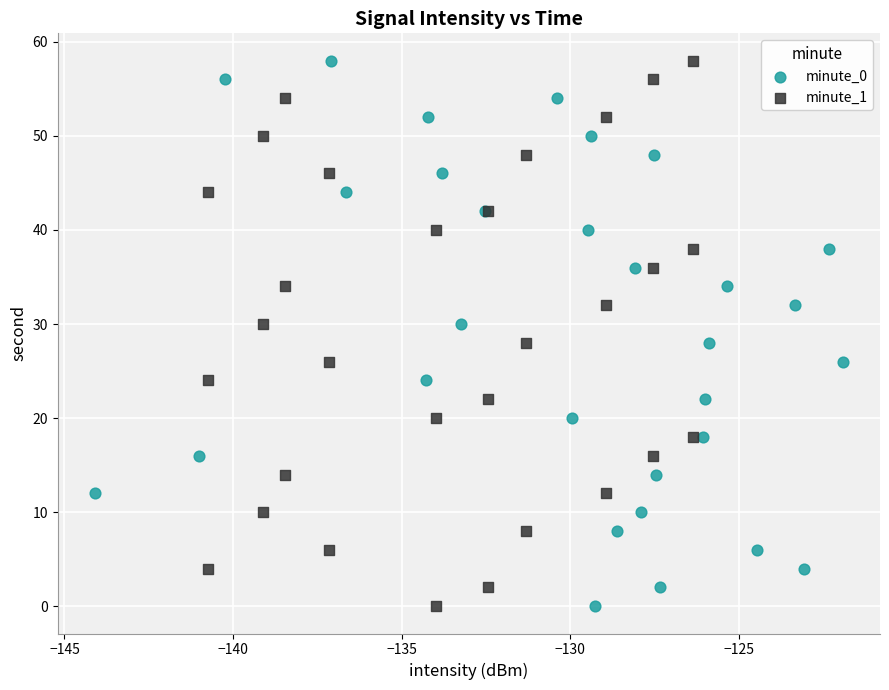

What are all the series names shown in the legend?

minute_0, minute_1